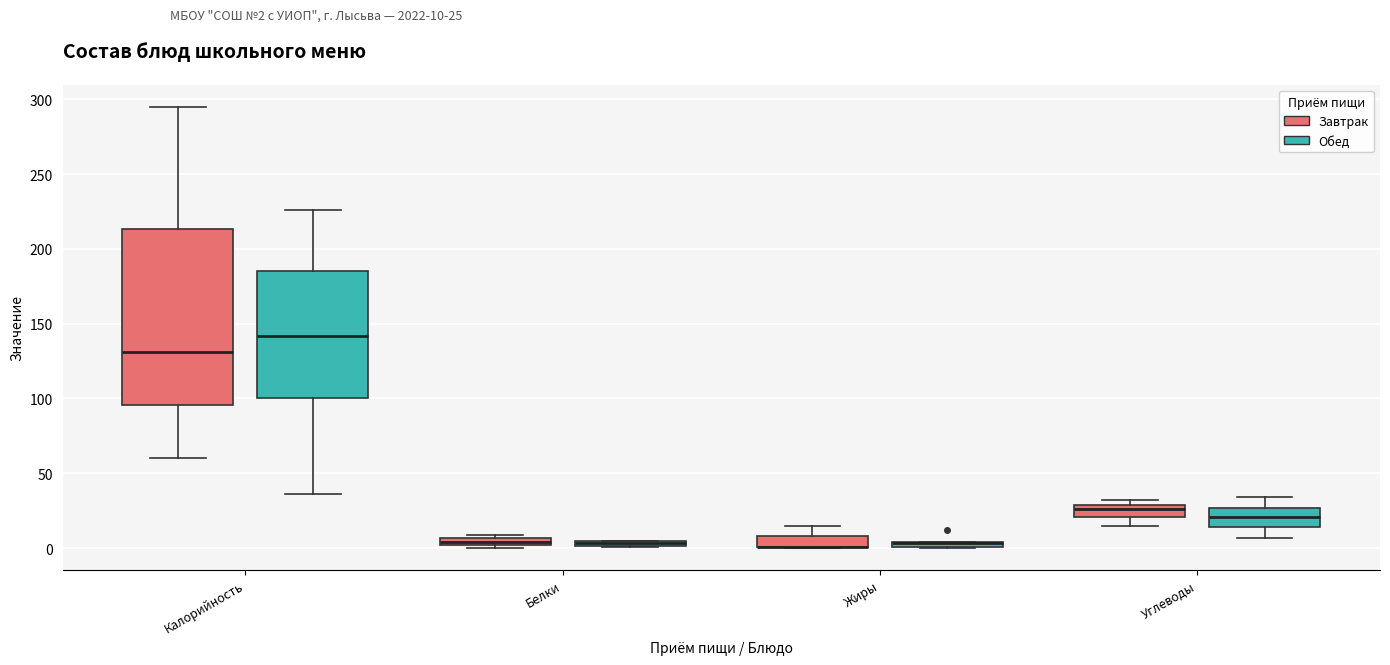

Comparing the boxes themselves (not the whiskers), which one is the tallest?

Калорийность (Завтрак)